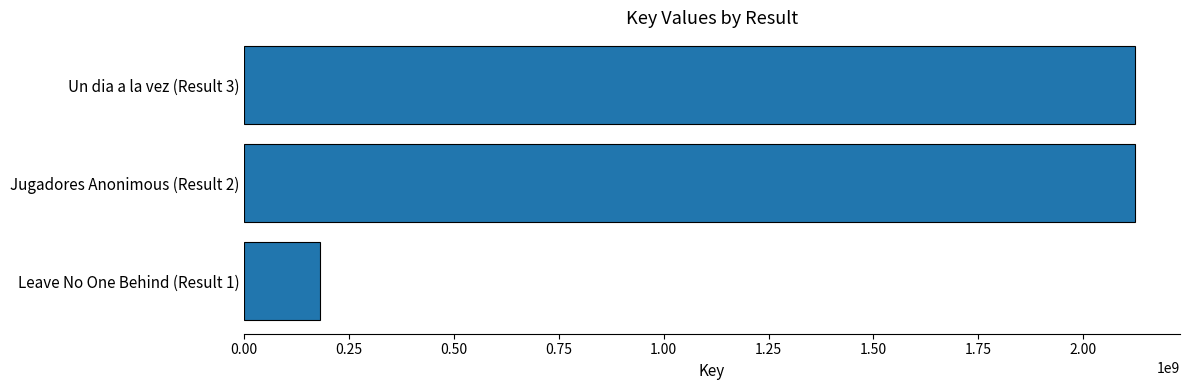

What is the sum of all values?

4431002581